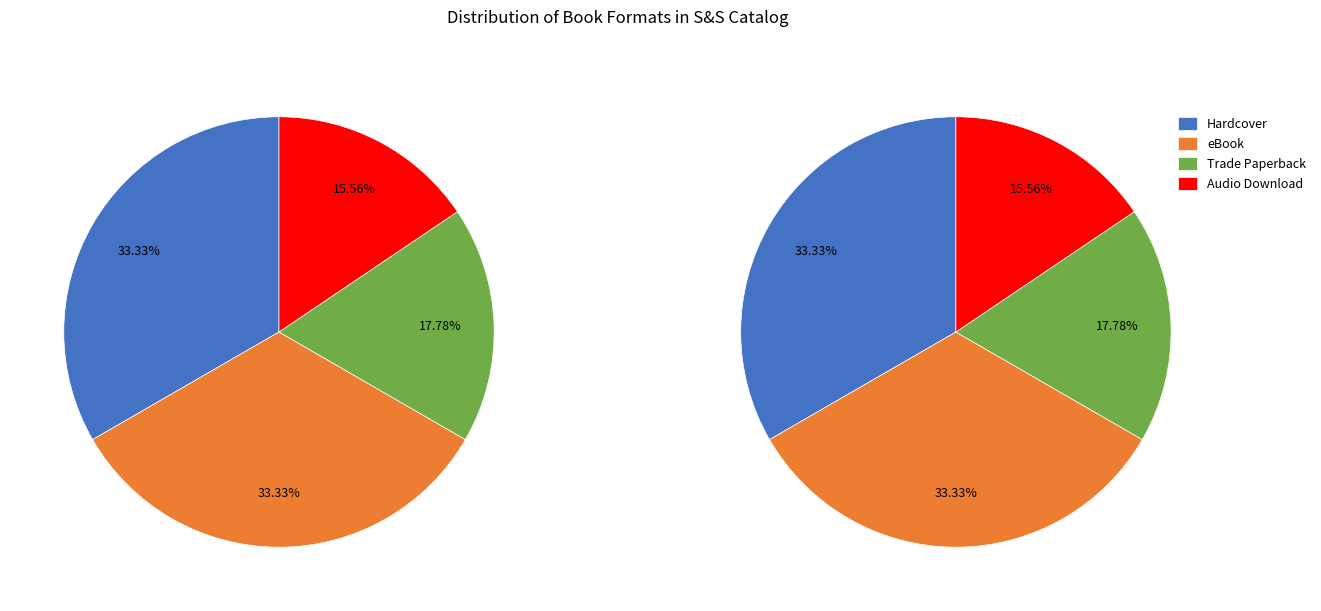

How many slices are in this pie chart?

4